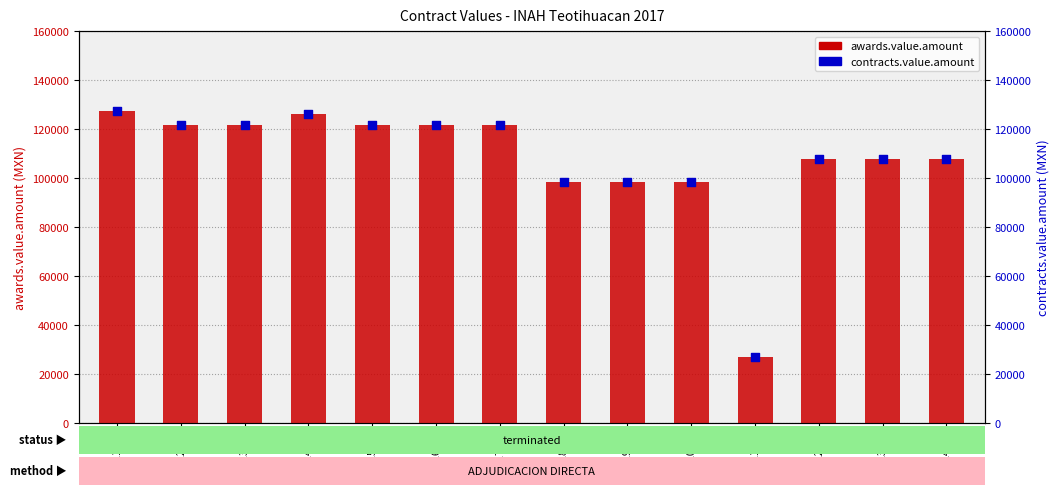

What is the total value across all series at 015/17?

243272.9